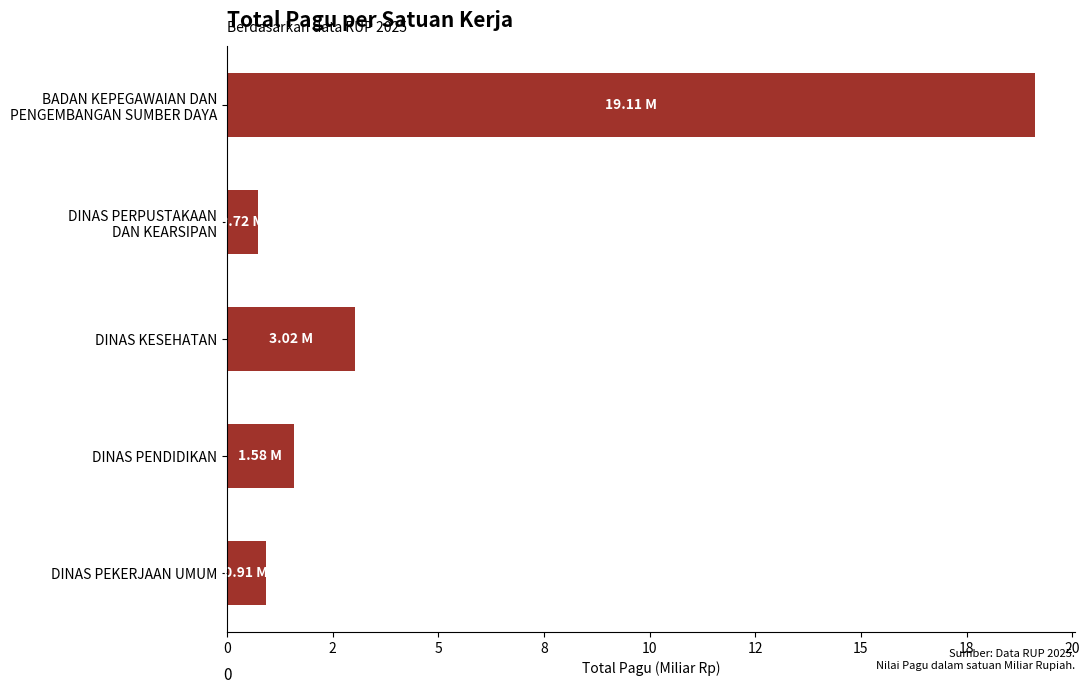

Are the bars horizontal?

Yes